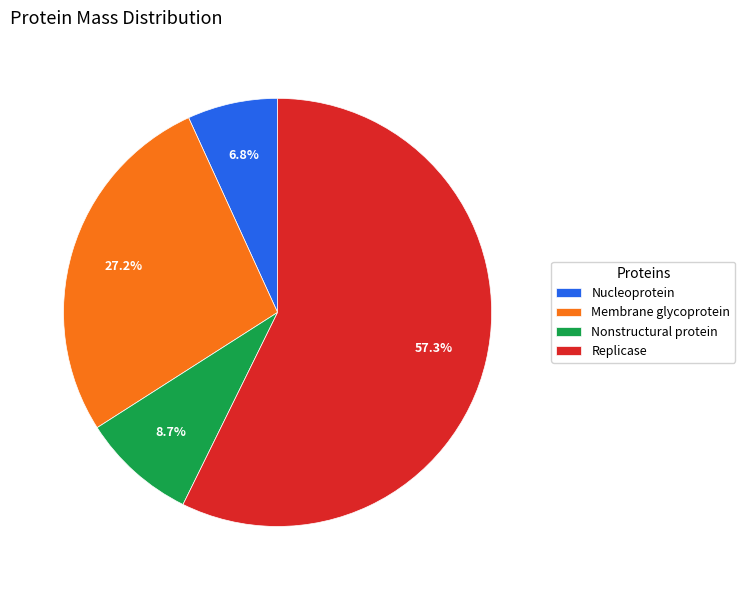

What percentage is the Membrane glycoprotein slice, to the nearest percent?

27%